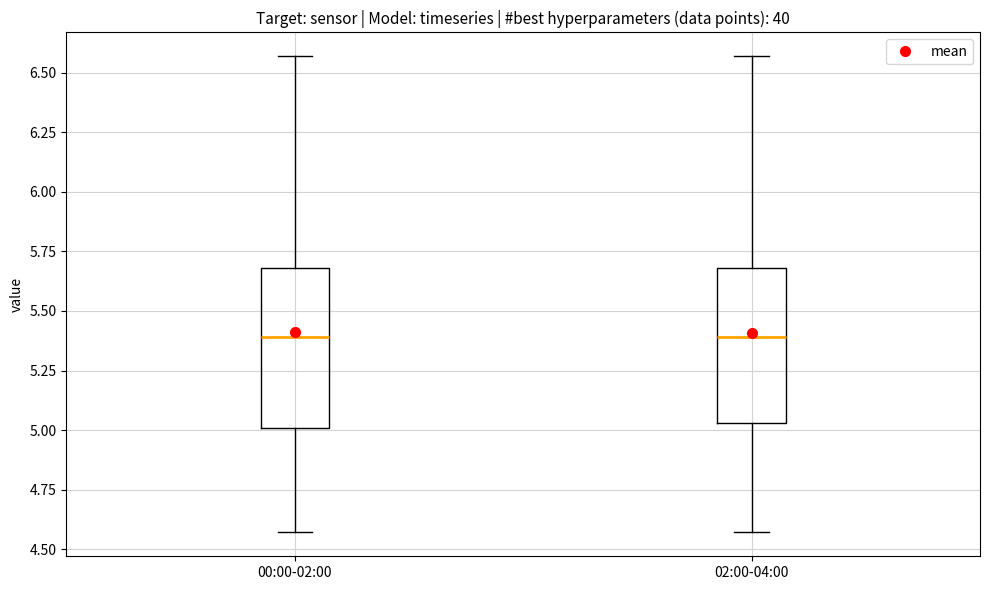

Where is the upper edge of the box for 02:00-04:00 on the y-axis? The values are not printed on the chart, so give them approximately, as read against the axis.

5.70